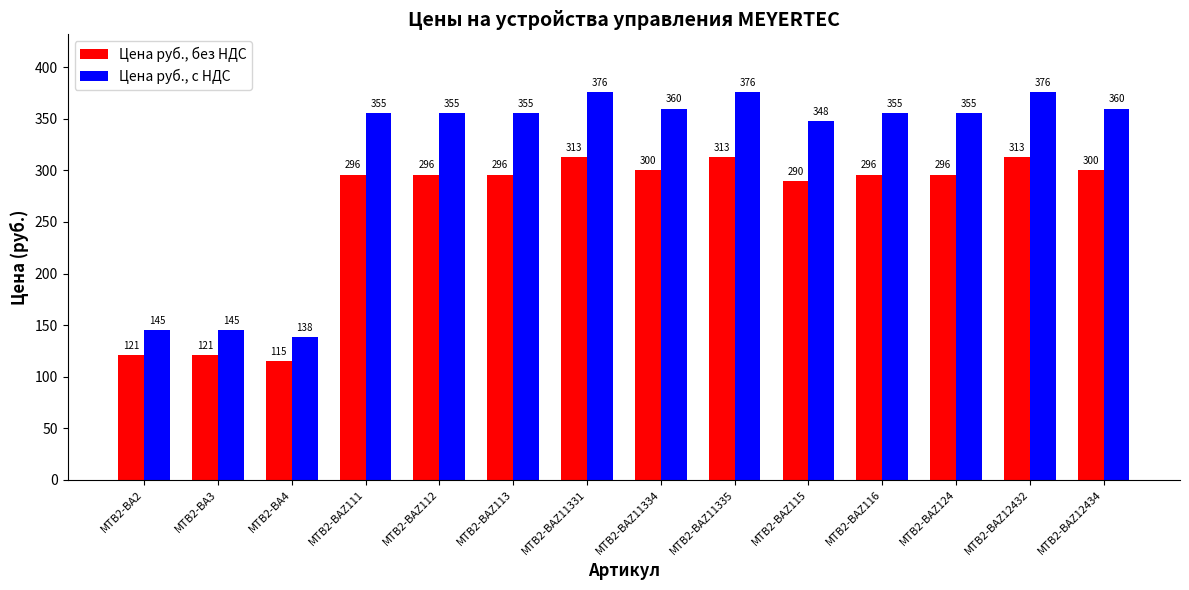

What is the total value across all series at MTB2-BAZ12434?

660.0